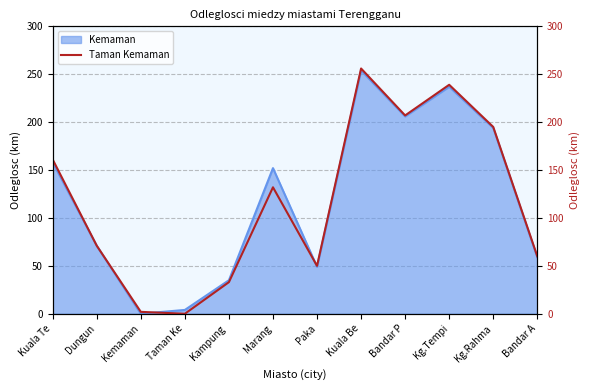

What is the value of the 7th point from the left?

50